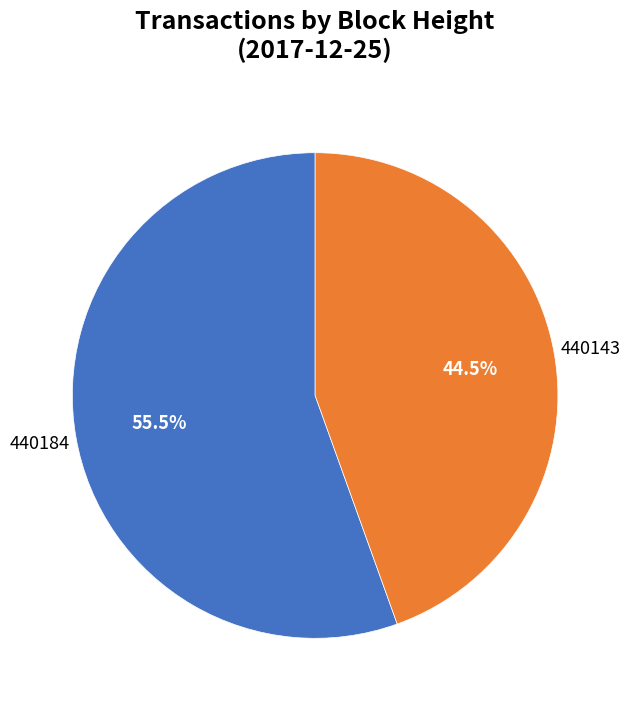

Is there any slice that represents more than half of the pie?

Yes